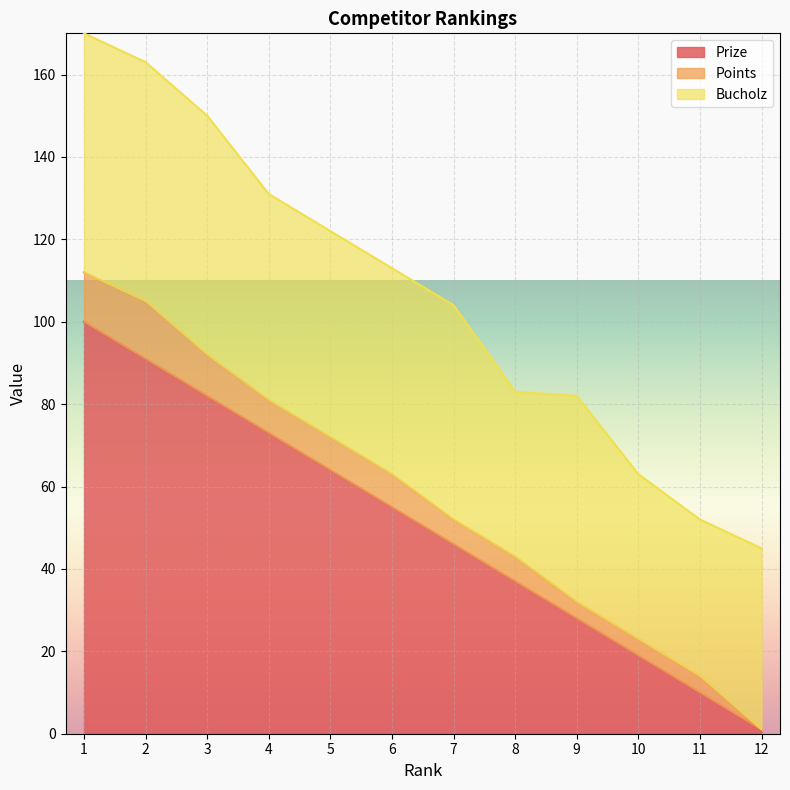

Is the value of Prize at 3 greater than the value of Points at 7?

Yes